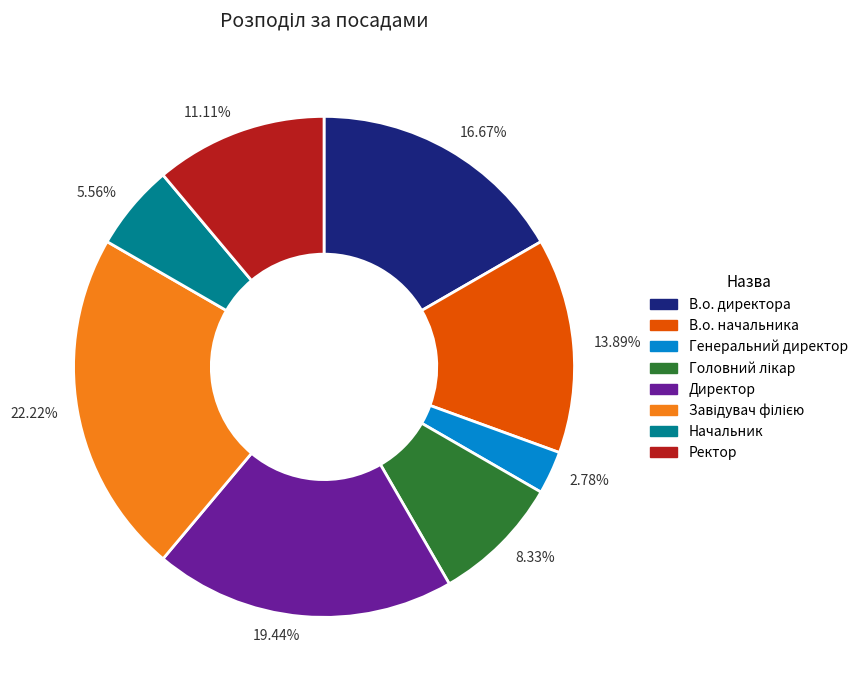

Does any single category account for the majority?

No